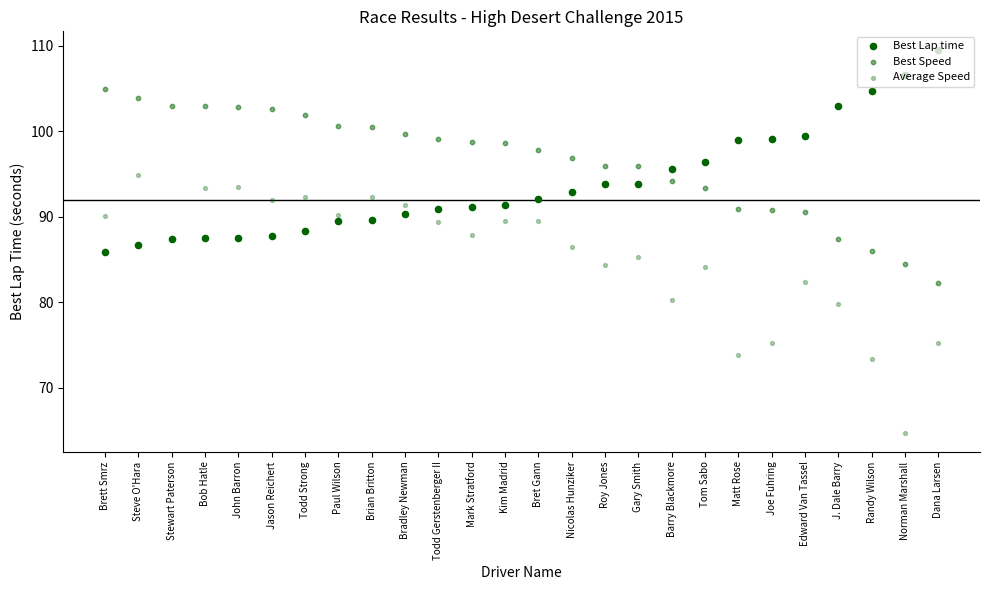

Is the value of Average Speed at Kim Madrid greater than the value of Best Lap time at Matt Rose?

No